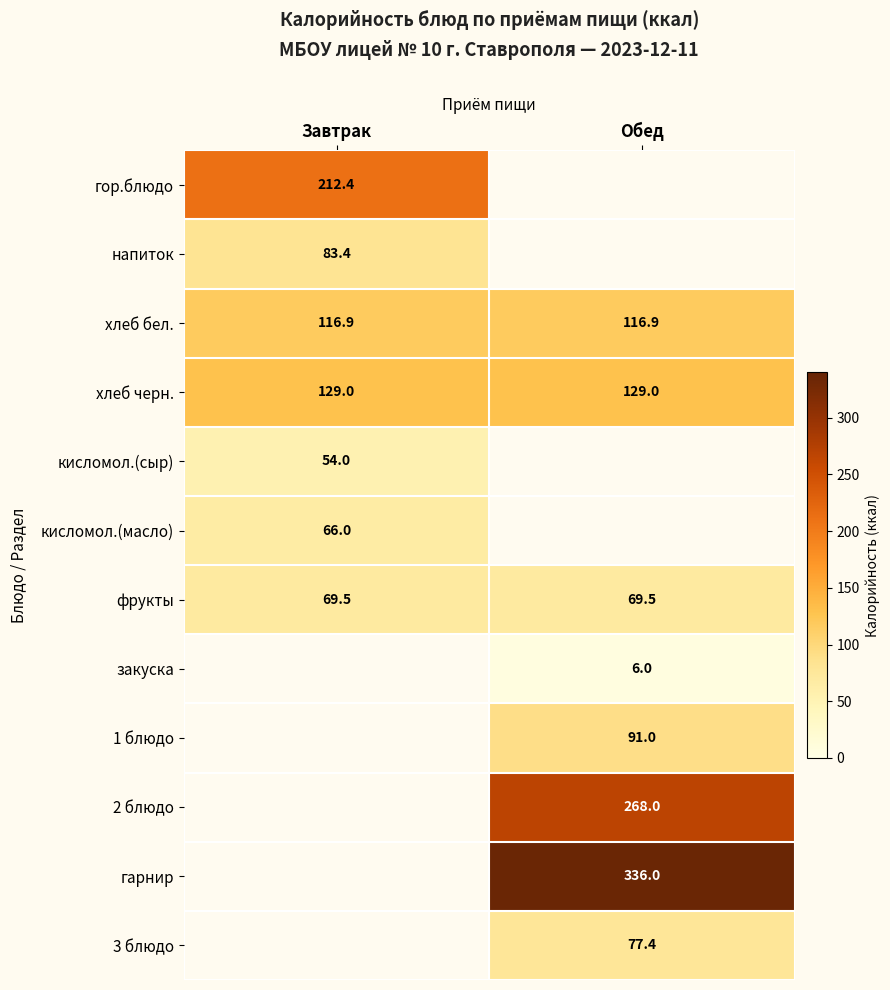

What is the maximum value shown in the chart?

336.0